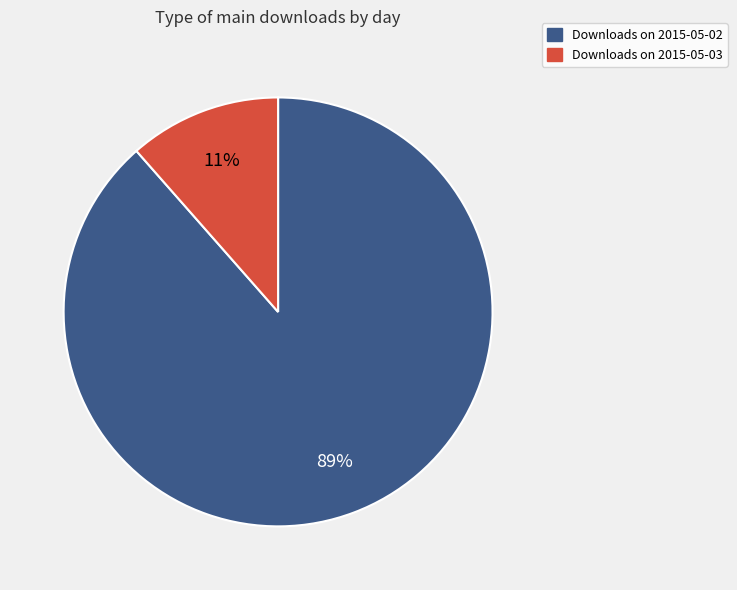

To the nearest percent, what is the average slice percentage?

50%